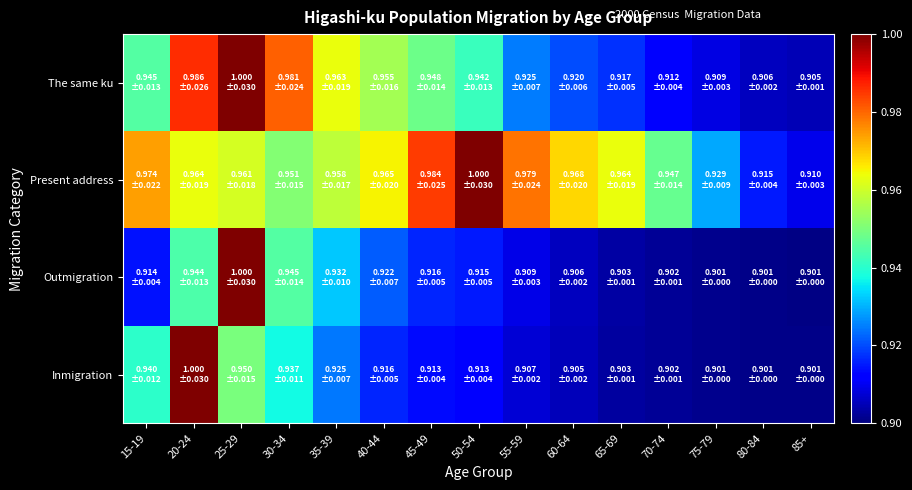

Reading left to right, extract all data points from this chart.

Inmigration: 15-19=0.9	20-24=1.0	25-29=0.9	30-34=0.9	35-39=0.9	40-44=0.9	45-49=0.9	50-54=0.9	55-59=0.9	60-64=0.9	65-69=0.9	70-74=0.9	75-79=0.9	80-84=0.9	85+=0.9
Outmigration: 15-19=0.9	20-24=0.9	25-29=1.0	30-34=0.9	35-39=0.9	40-44=0.9	45-49=0.9	50-54=0.9	55-59=0.9	60-64=0.9	65-69=0.9	70-74=0.9	75-79=0.9	80-84=0.9	85+=0.9
Present address: 15-19=1.0	20-24=1.0	25-29=1.0	30-34=1.0	35-39=1.0	40-44=1.0	45-49=1.0	50-54=1.0	55-59=1.0	60-64=1.0	65-69=1.0	70-74=0.9	75-79=0.9	80-84=0.9	85+=0.9
The same ku: 15-19=0.9	20-24=1.0	25-29=1.0	30-34=1.0	35-39=1.0	40-44=1.0	45-49=0.9	50-54=0.9	55-59=0.9	60-64=0.9	65-69=0.9	70-74=0.9	75-79=0.9	80-84=0.9	85+=0.9